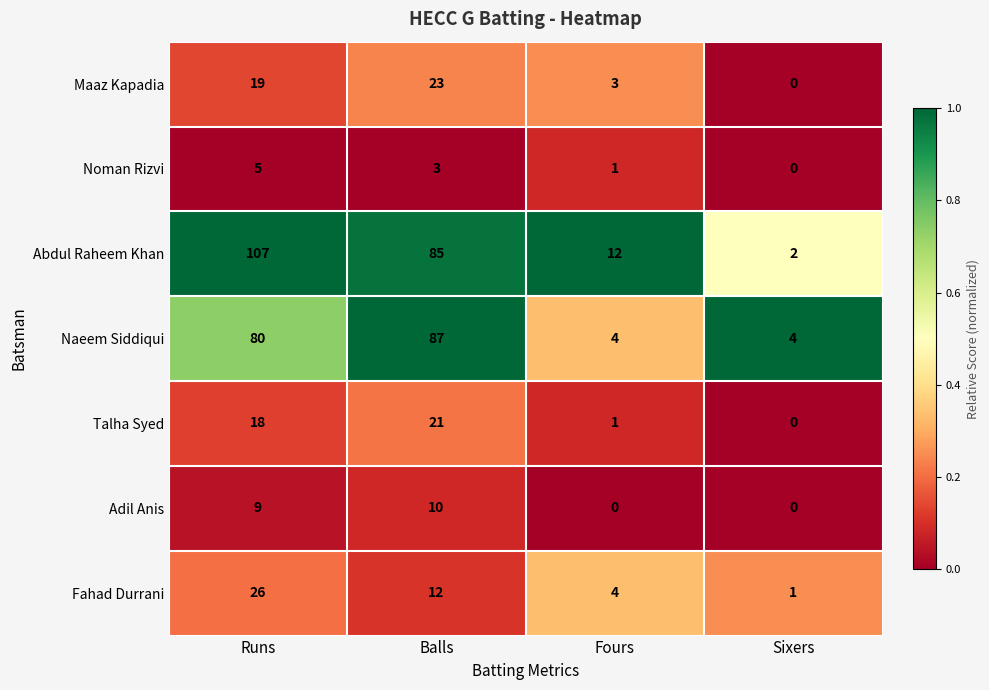

The value of Talha Syed at Sixers is 0. True or false?

True